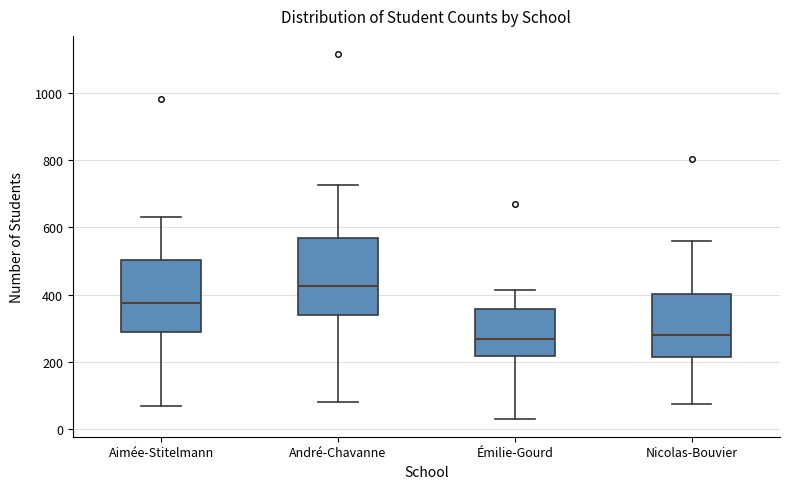

Reading left to right, read every box against the y-axis: the position of its median line, the range the box covers, and the ends of its whiskers. The values are not printed on the chart, so give them approximately, as read against the axis.

Aimée-Stitelmann: median 380, box 280 to 500, whiskers 80 to 640
André-Chavanne: median 420, box 340 to 560, whiskers 80 to 720
Émilie-Gourd: median 260, box 220 to 360, whiskers 40 to 420
Nicolas-Bouvier: median 280, box 220 to 400, whiskers 80 to 560